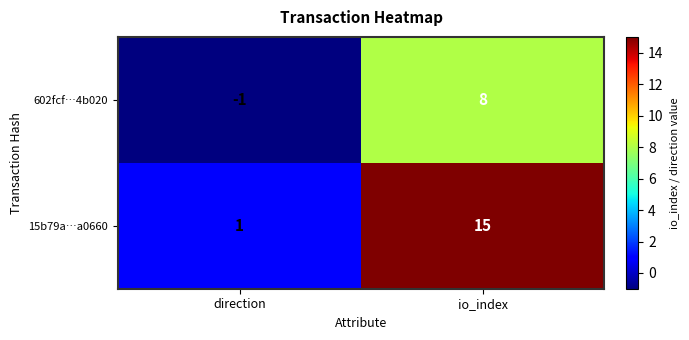

Is it true that 602fcf…4b020 equals 12 at io_index?

False